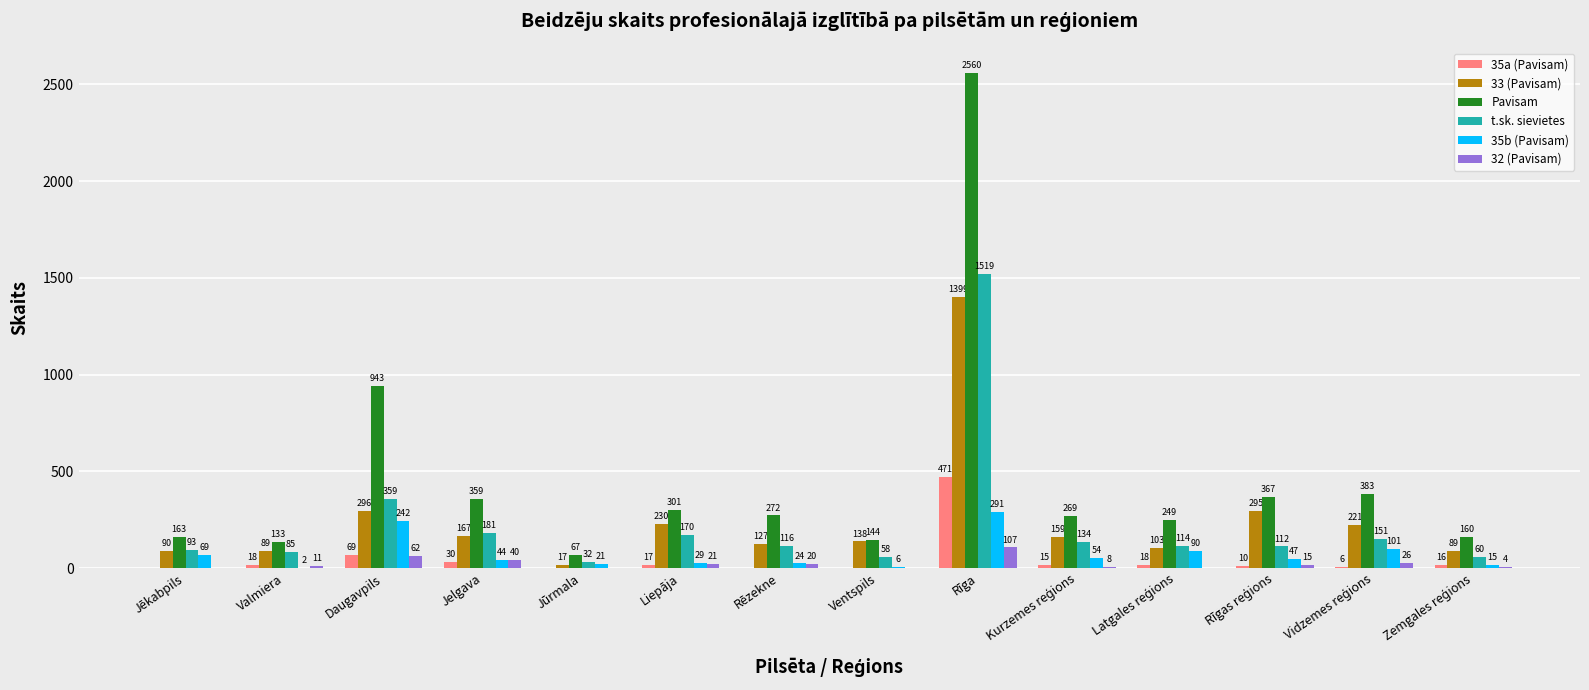

Which series changed the most between Jēkabpils and Daugavpils?

Pavisam